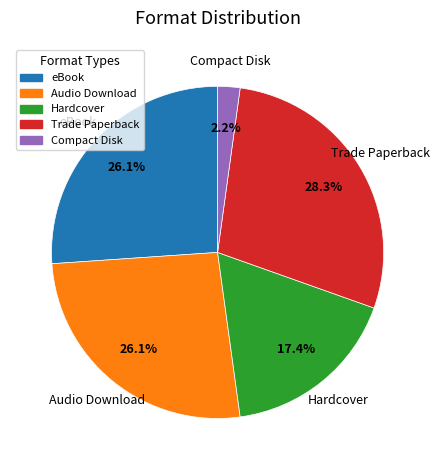

To the nearest percent, what portion does Compact Disk represent?

2%